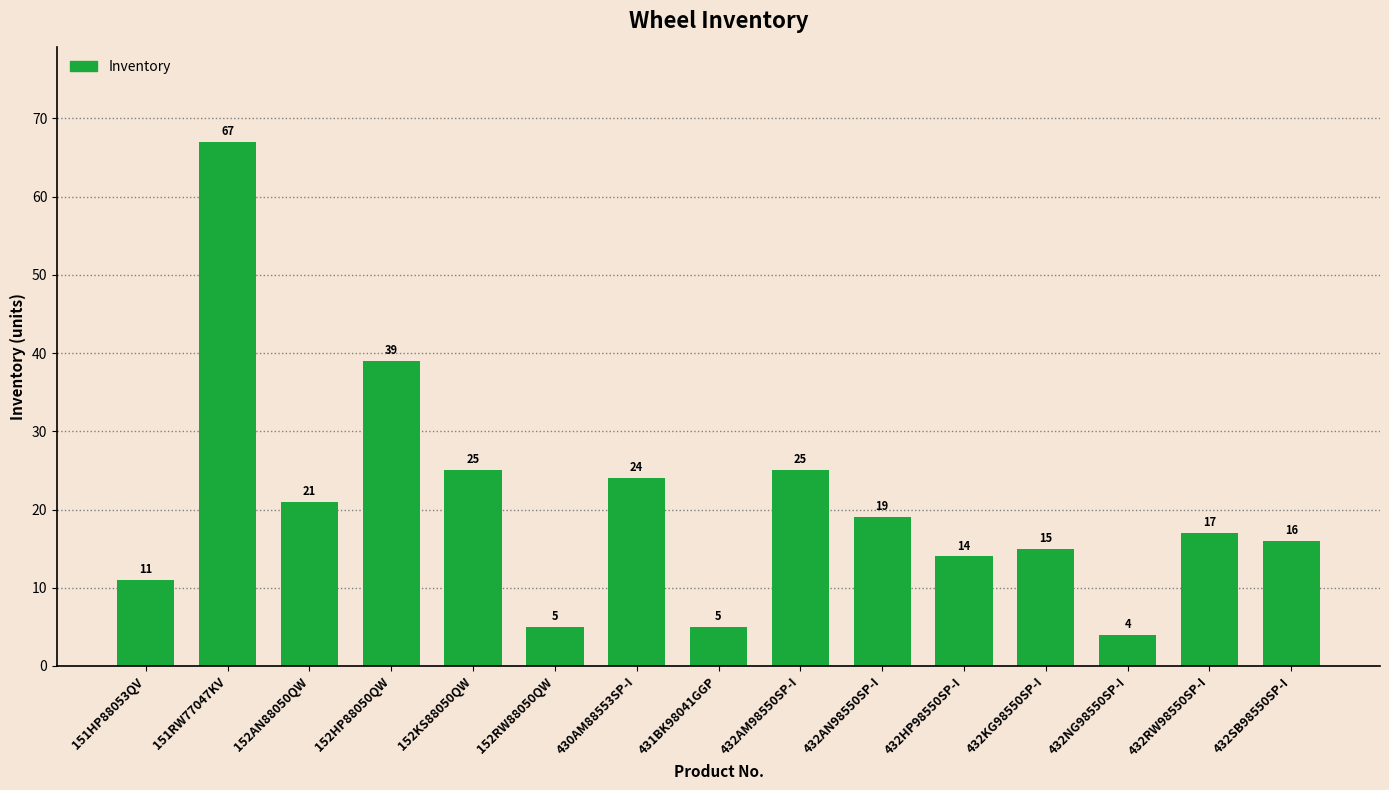

How many data points are less than 17?

7